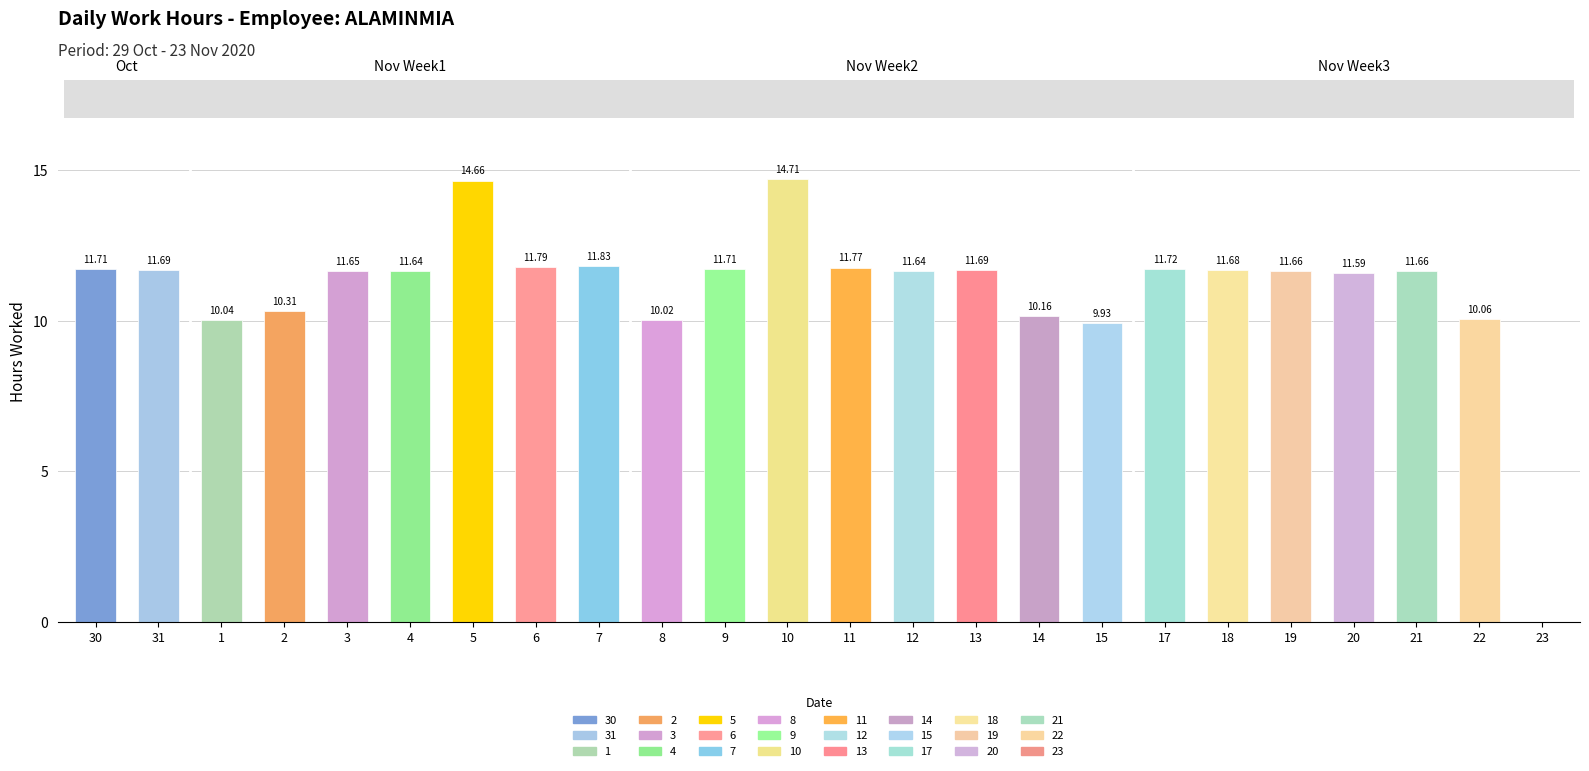

What is the average value?

11.1